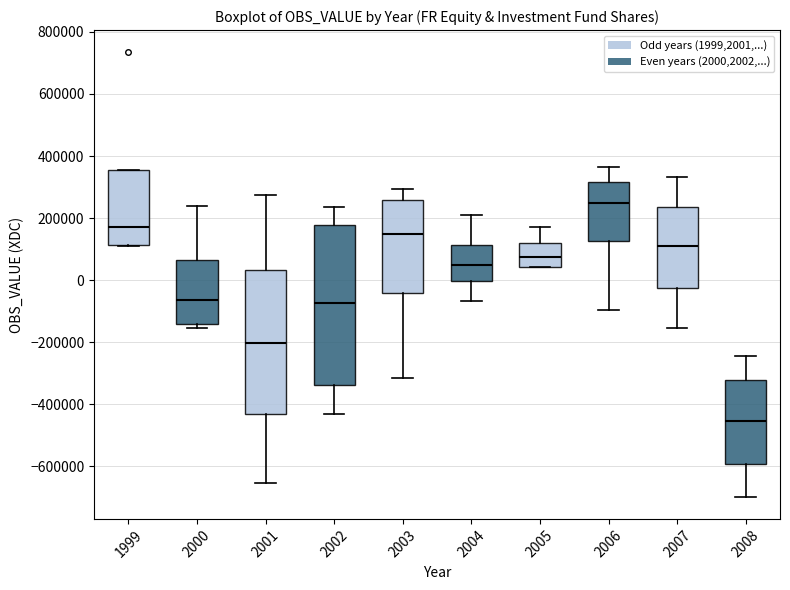

Reading left to right, transcribe this box plot: for each box, give where its median line is, the range the box spans, and where its two whiskers end, as read against the y-axis. The values are not printed on the chart, so give them approximately, as read against the axis.

1999: median 180000, box 120000 to 360000, whiskers 100000 to 360000
2000: median -60000, box -140000 to 60000, whiskers -160000 to 240000
2001: median -200000, box -440000 to 40000, whiskers -660000 to 280000
2002: median -80000, box -340000 to 180000, whiskers -440000 to 240000
2003: median 140000, box -40000 to 260000, whiskers -320000 to 300000
2004: median 40000, box 0 to 120000, whiskers -60000 to 200000
2005: median 80000, box 40000 to 120000, whiskers 40000 to 160000
2006: median 240000, box 120000 to 320000, whiskers -100000 to 360000
2007: median 100000, box -20000 to 240000, whiskers -160000 to 340000
2008: median -460000, box -600000 to -320000, whiskers -700000 to -240000